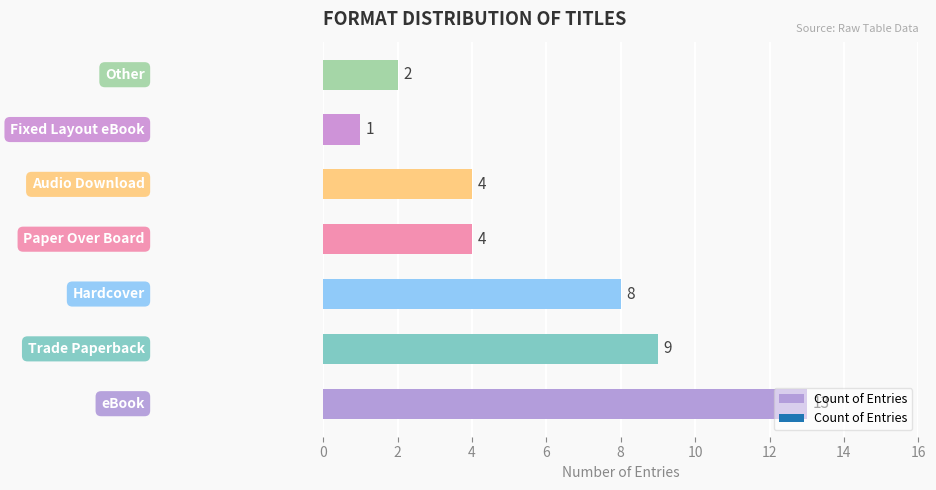

What is the maximum value shown in the chart?

13